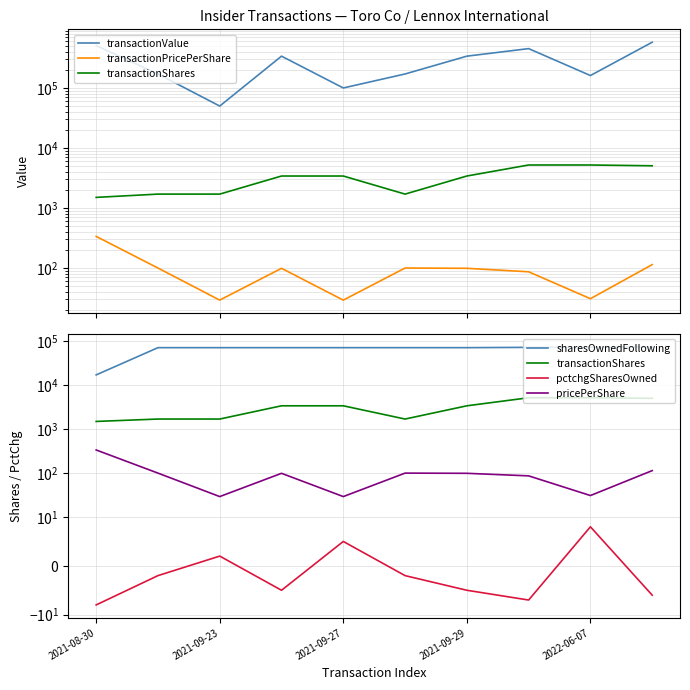

What is the difference between the highest and lowest values at 5?

170108.0